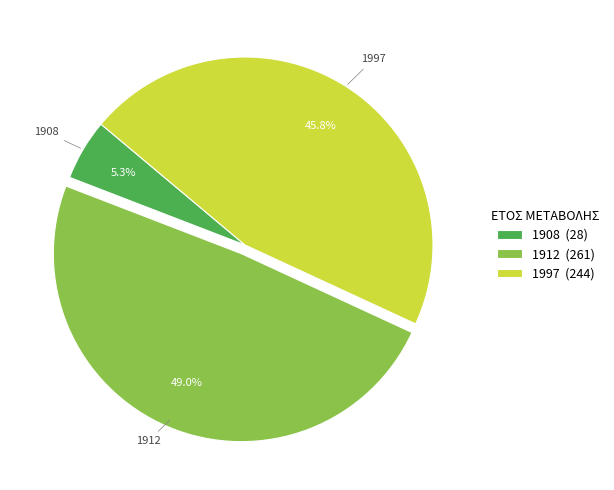

How many segments does this pie chart have?

3